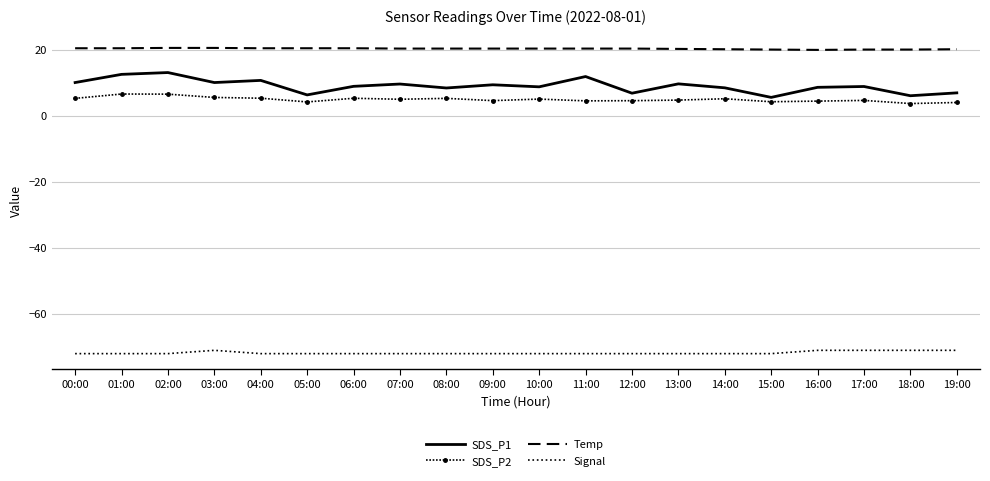

Rank the series by their maximum value, from lowest to highest.

Signal, SDS_P2, SDS_P1, Temp